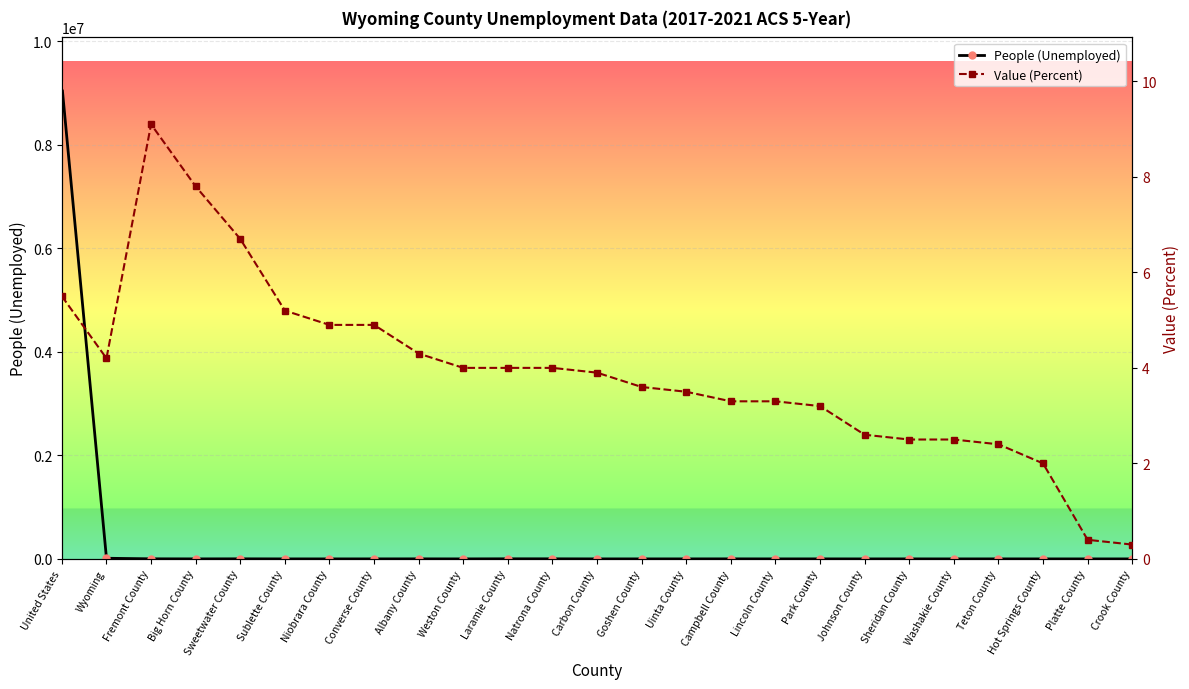

At which label is Value (Percent) closest to 4?

Weston County